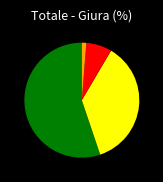

How many slices are in this pie chart?

4